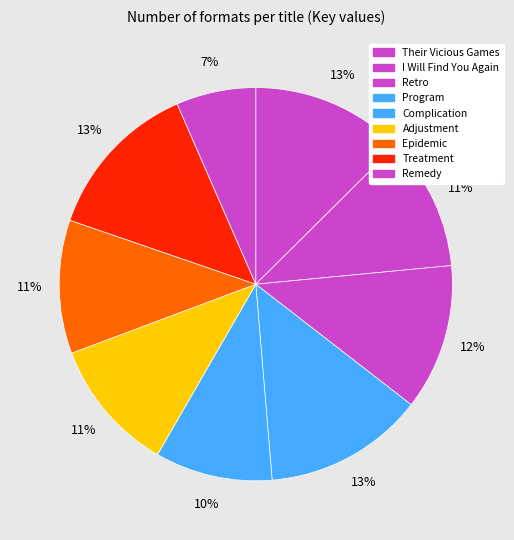

How many segments does this pie chart have?

9